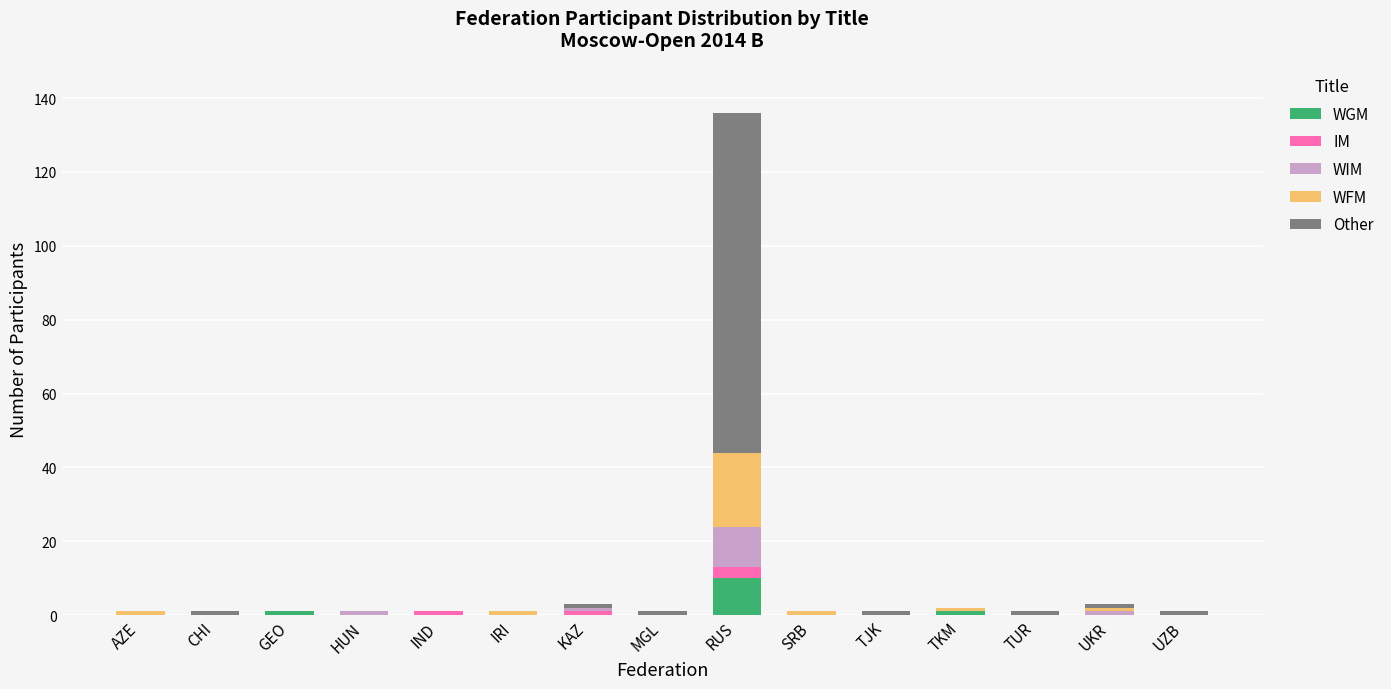

At which category is the sum across all series the highest?

RUS